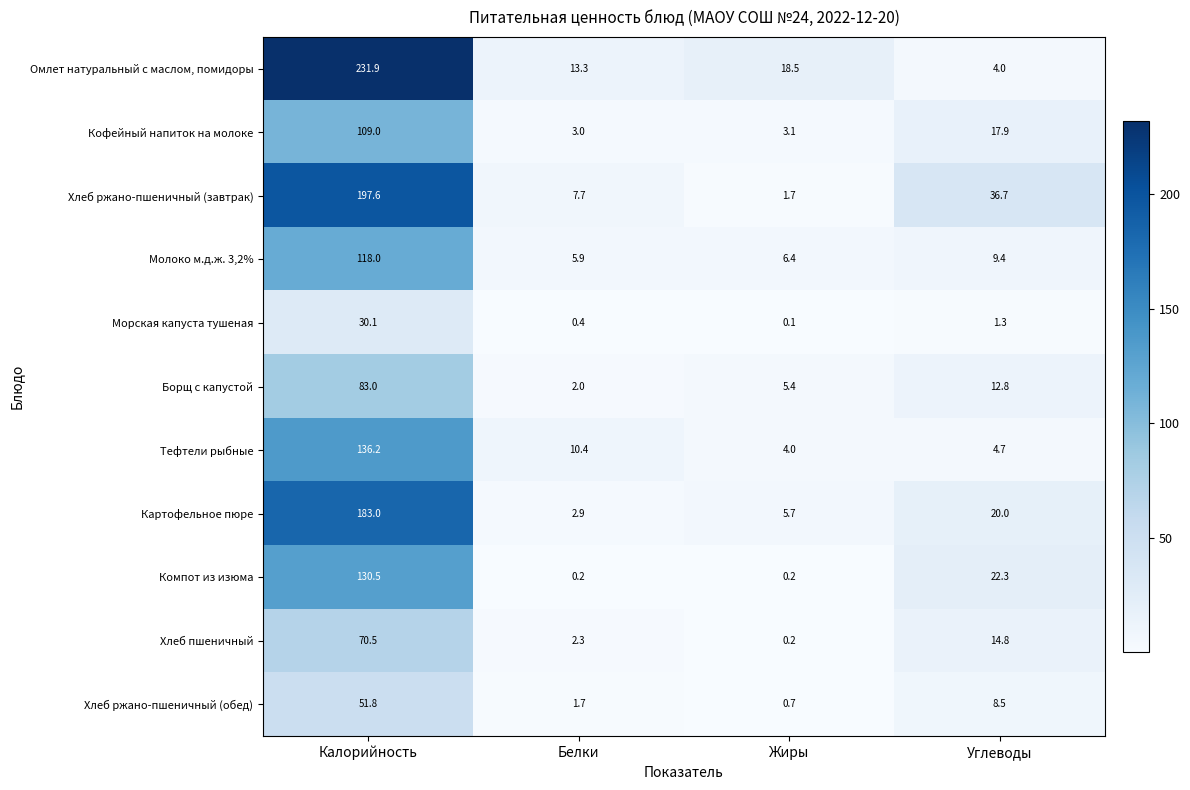

At which category is the sum across all series the highest?

Калорийность